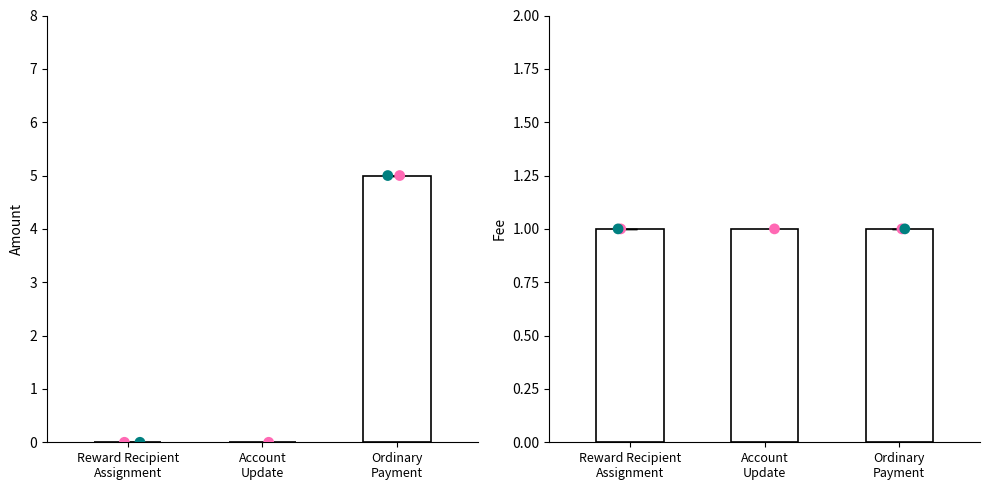

Which series contains the lowest Y value?

Amount